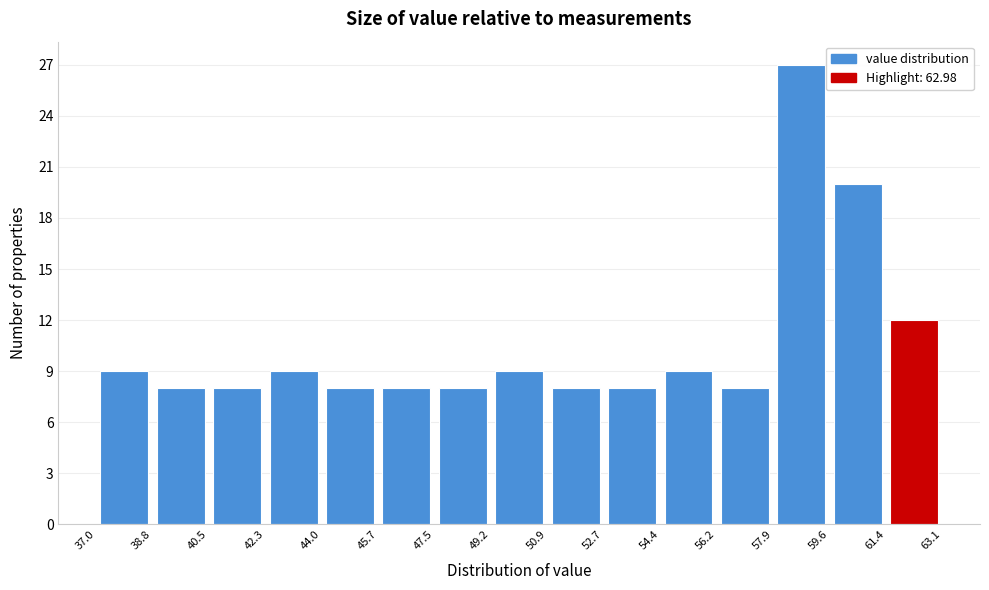

What is the height of the bar covering 56.2 to 57.9 on the x-axis? The values are not printed on the chart, so give them approximately, as read against the axis.

8